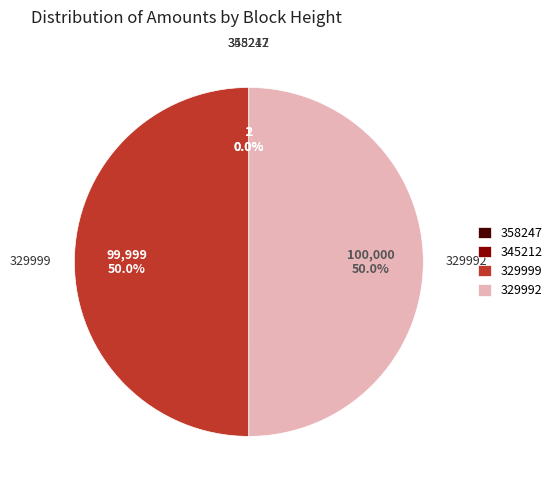

To the nearest percent, what portion does 329992 represent?

50%